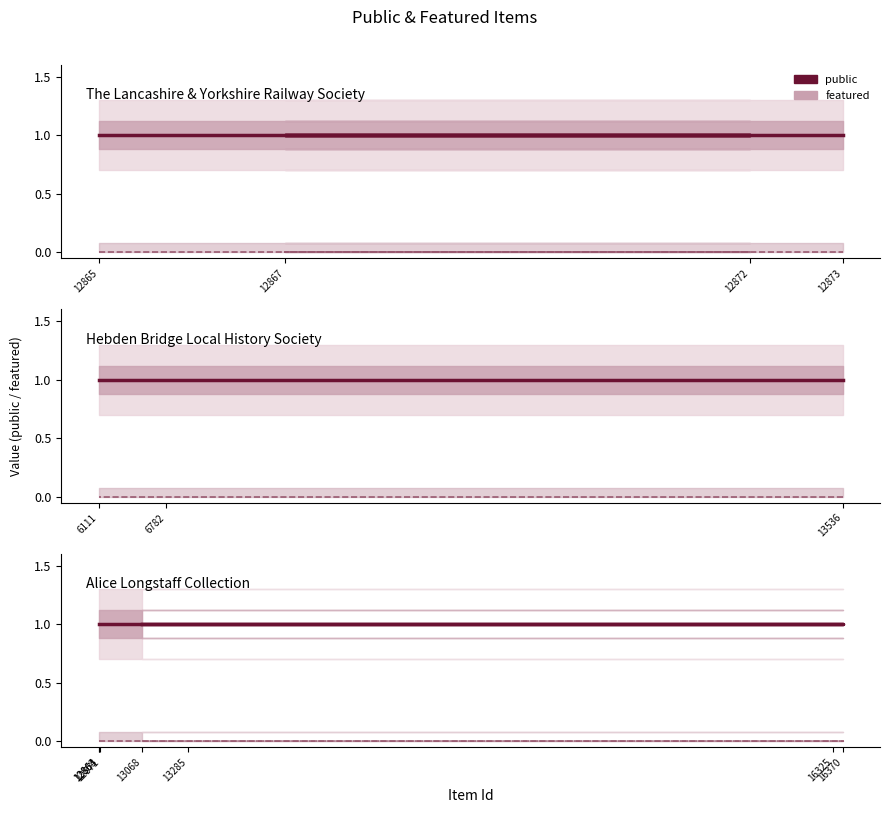

Which series has the largest total across all categories?

public